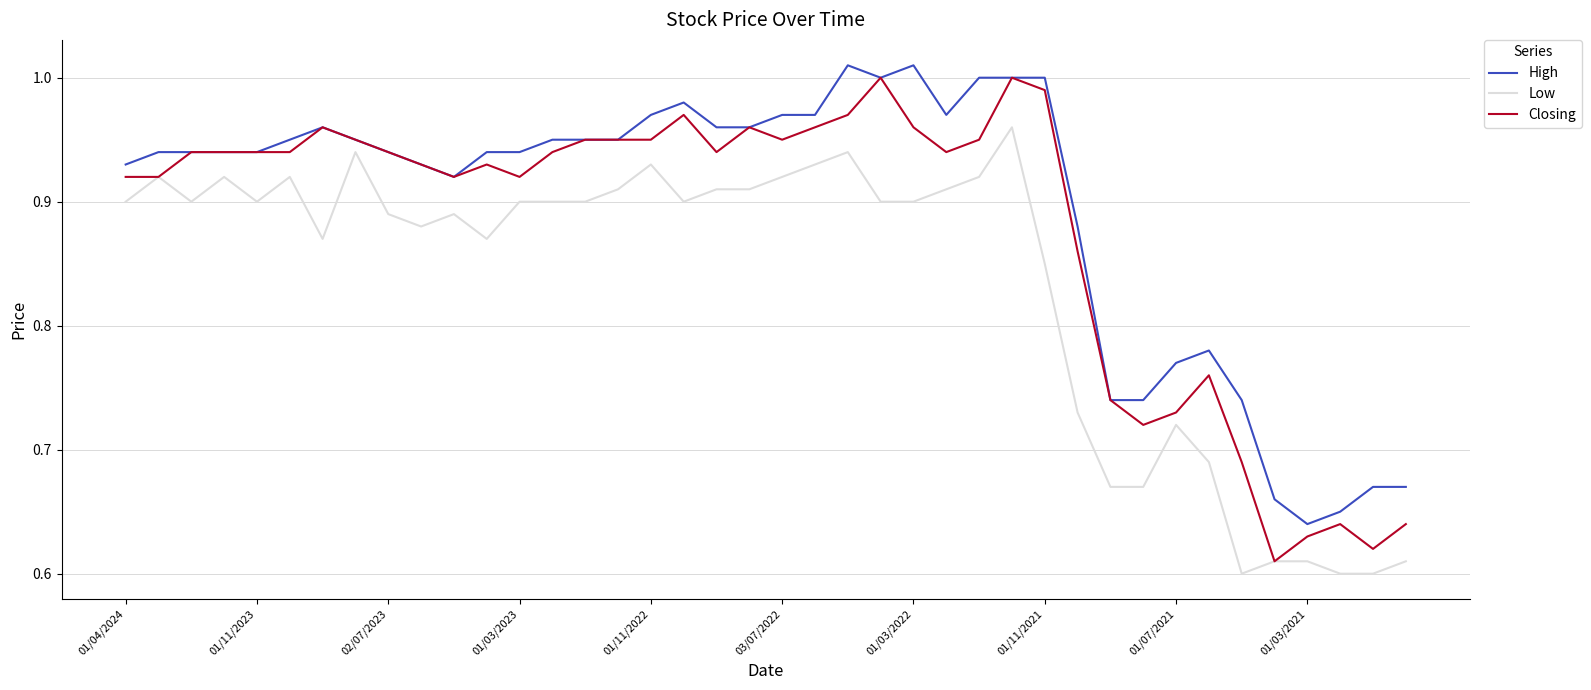

Rank the series by their average value, from highest to lowest.

High, Closing, Low